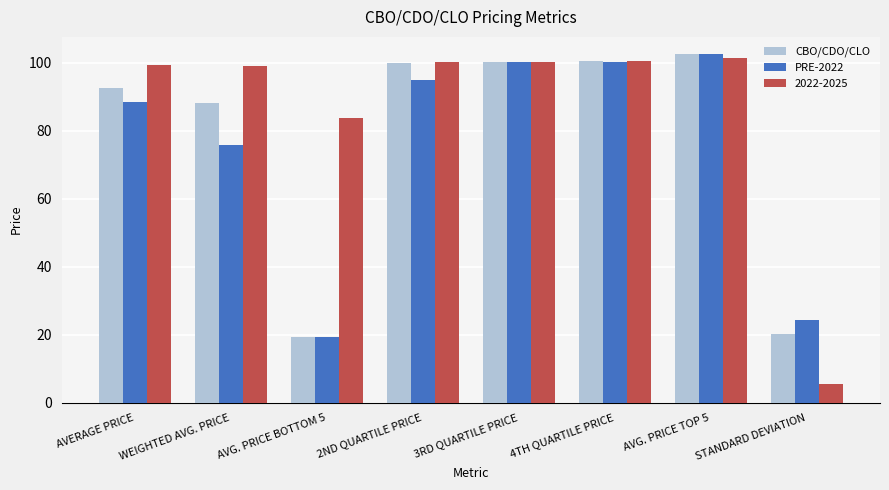

What is the maximum value shown in the chart?

102.5